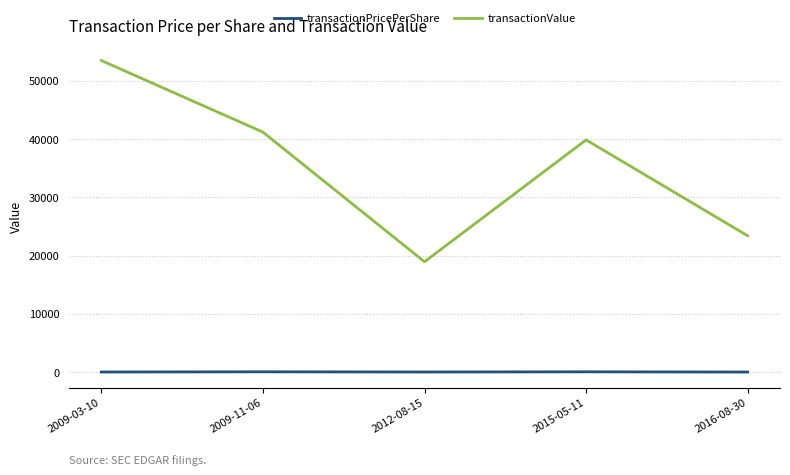

In transactionValue, how many points are higher than both neighbors (excluding endpoints)?

1